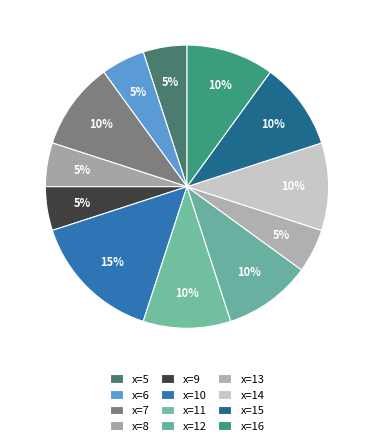

Which slice is the largest?

x=10